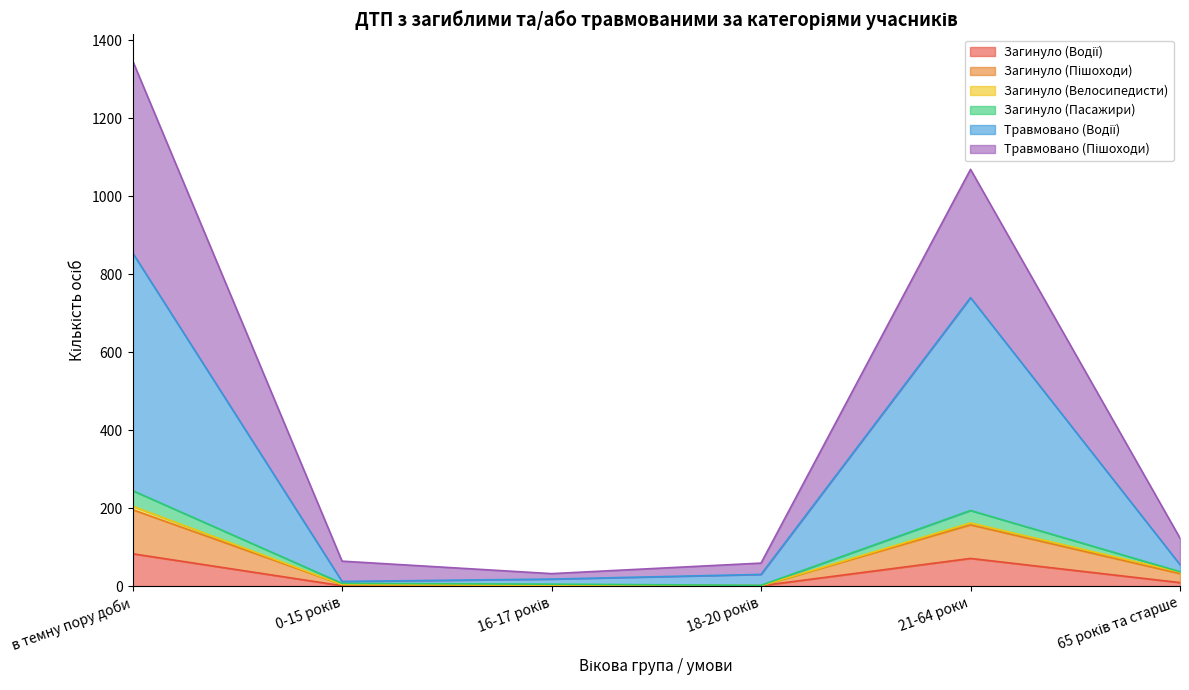

True or false: Загинуло (Водії) has a value of 13 at 65 років та старше.

False